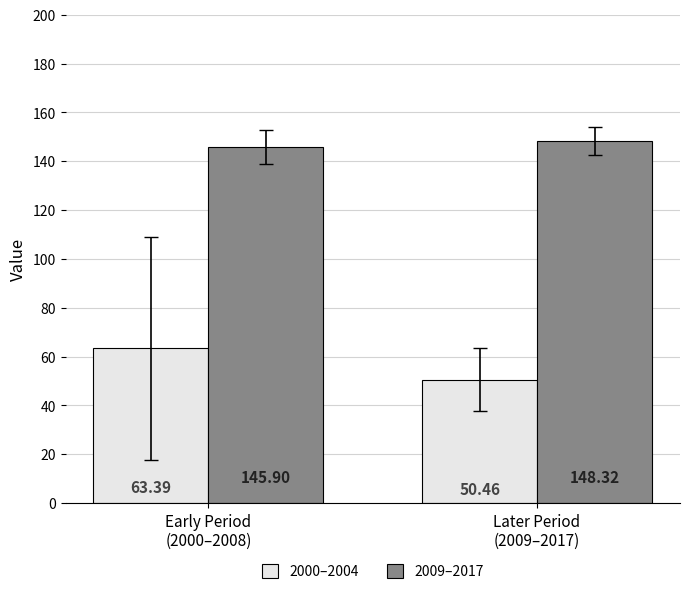

What is the approximate value of 2009–2017 at Early Period
(2000–2008)?

145.9